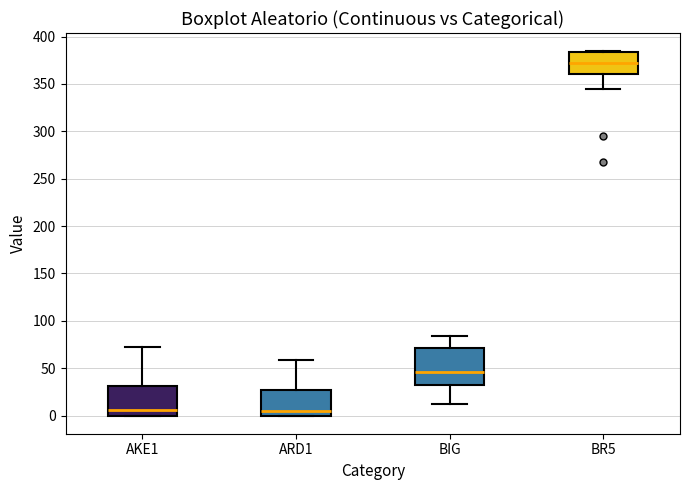

Reading left to right, read every box against the y-axis: the position of its median line, the range the box covers, and the ends of its whiskers. The values are not printed on the chart, so give them approximately, as read against the axis.

AKE1: median 5, box 0 to 30, whiskers 0 to 75
ARD1: median 5, box 0 to 25, whiskers 0 to 60
BIG: median 45, box 30 to 70, whiskers 10 to 85
BR5: median 370, box 360 to 385, whiskers 345 to 385